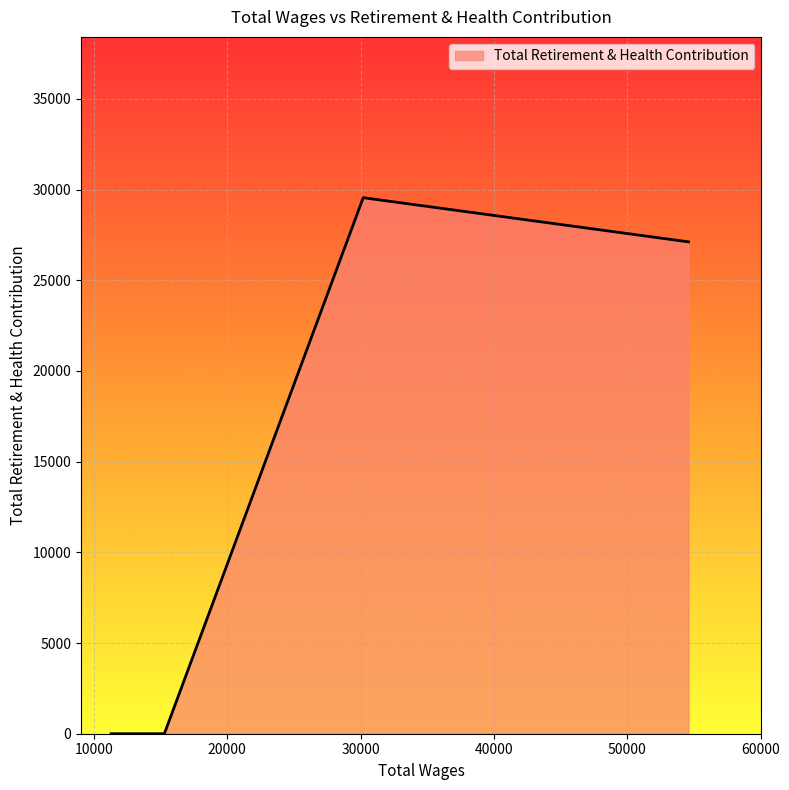

What is the sum of all values?

56664